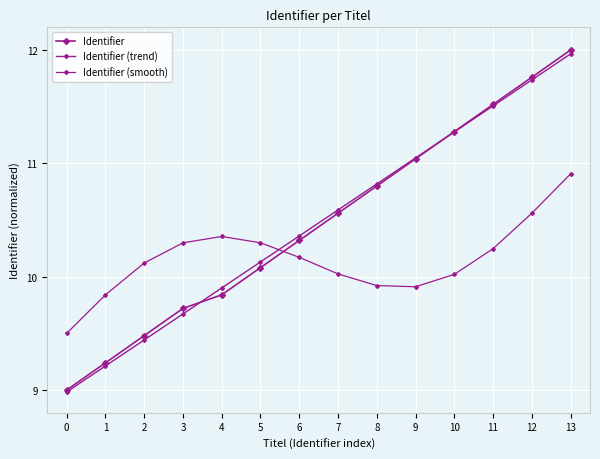

What is the average value of the Identifier (smooth) series?

10.2